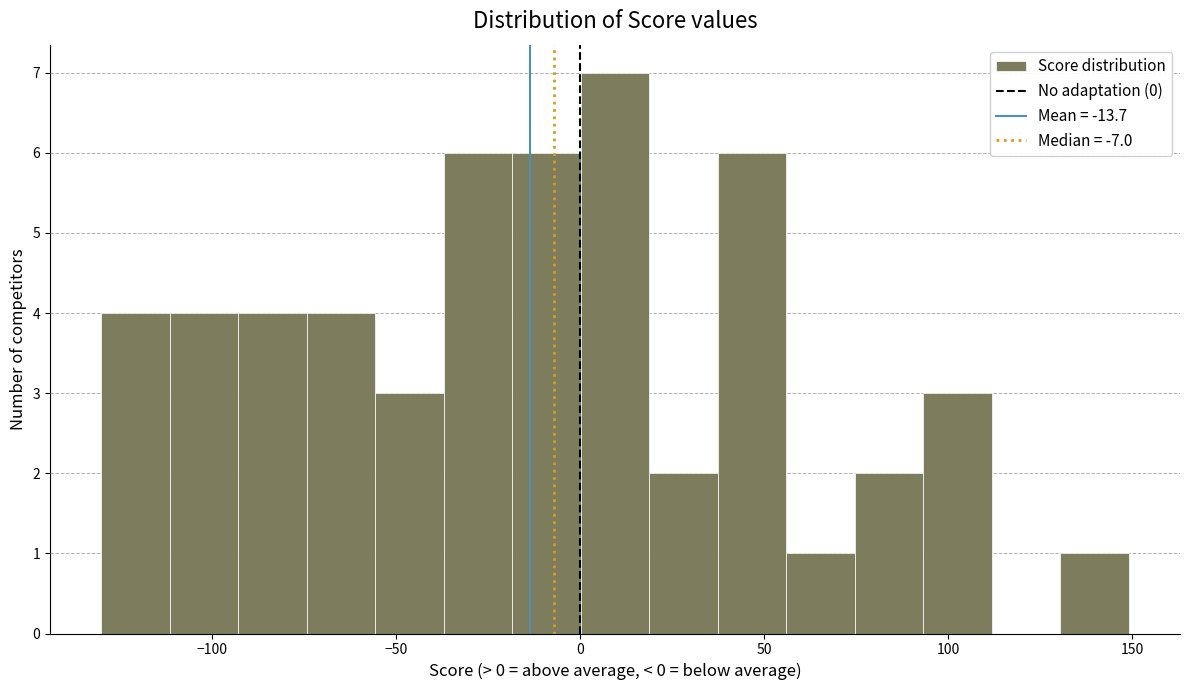

Around what value on the x-axis is the tallest bar? Give the approximate position of its centre, as read against the axis.

10